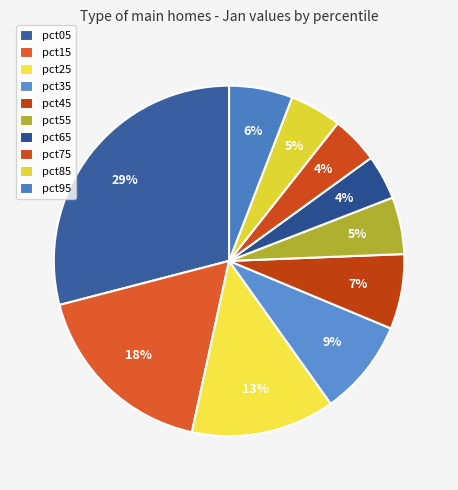

True or false: pct35 accounts for 20% of the total.

False